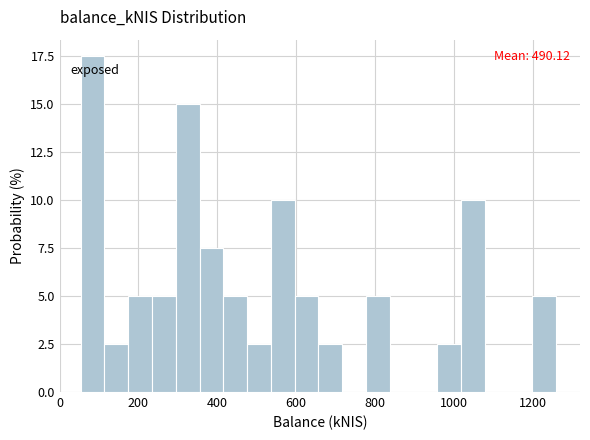

Around what value on the x-axis is the tallest bar? Give the approximate position of its centre, as read against the axis.

80